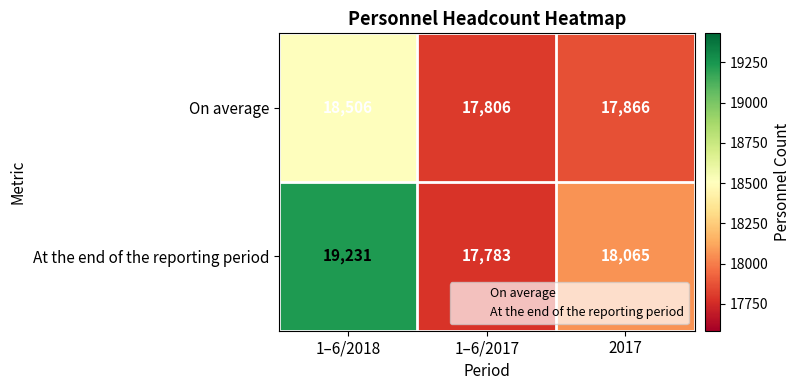

What is the difference between the maximum and minimum values in the On average series?

700